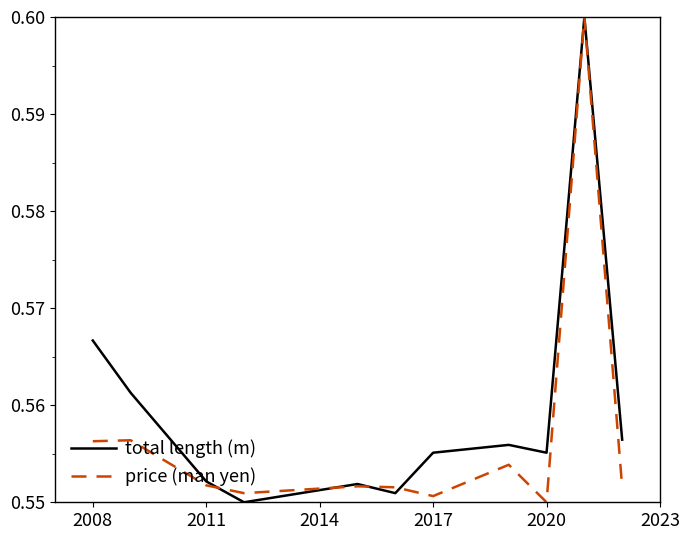

What are all the series names shown in the legend?

total length (m), price (man yen)